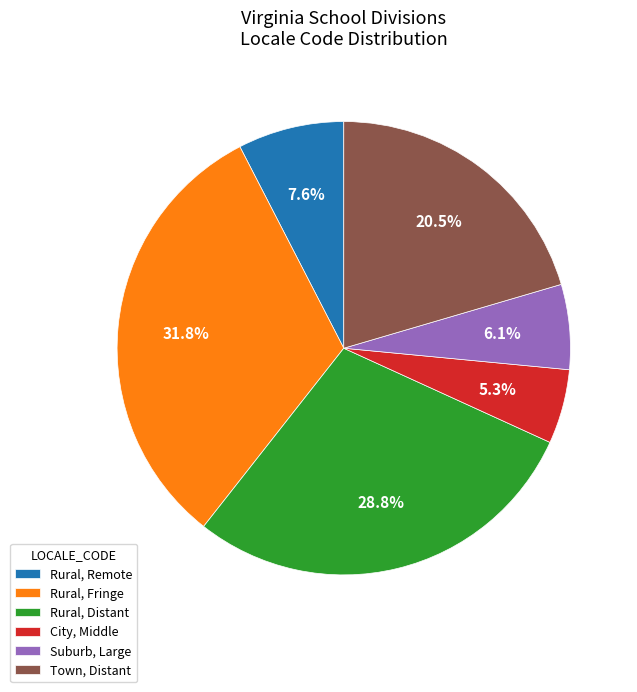

Which has a higher value, Rural, Distant or City, Middle?

Rural, Distant